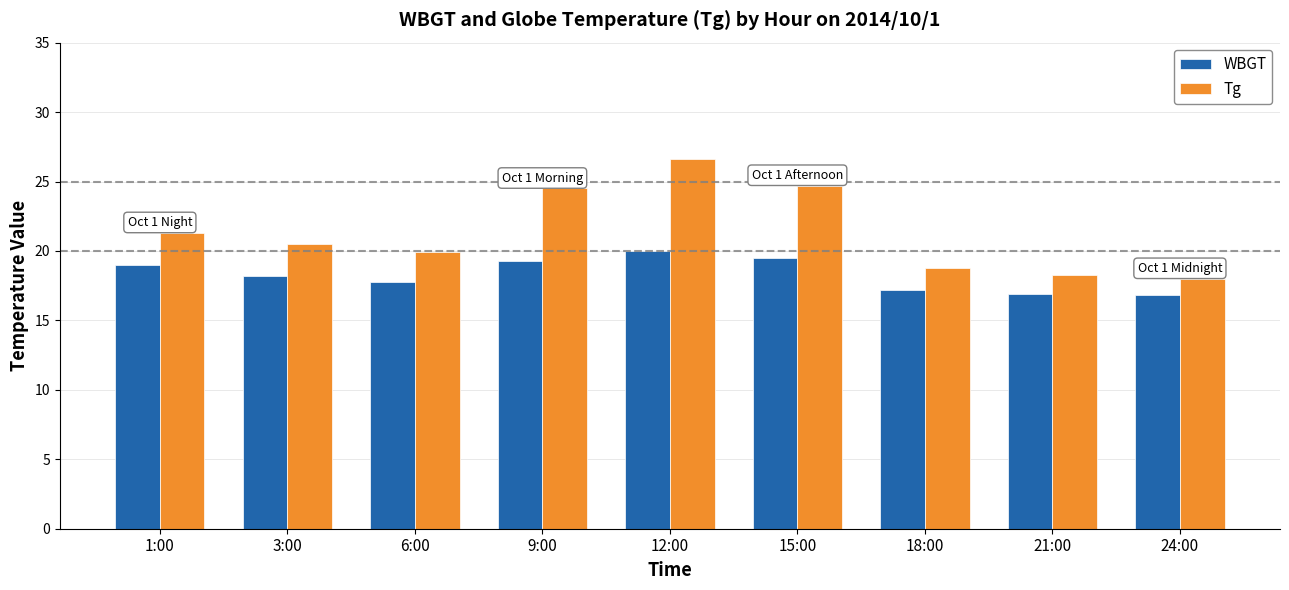

Are the bars grouped side by side (vs. stacked)?

Yes